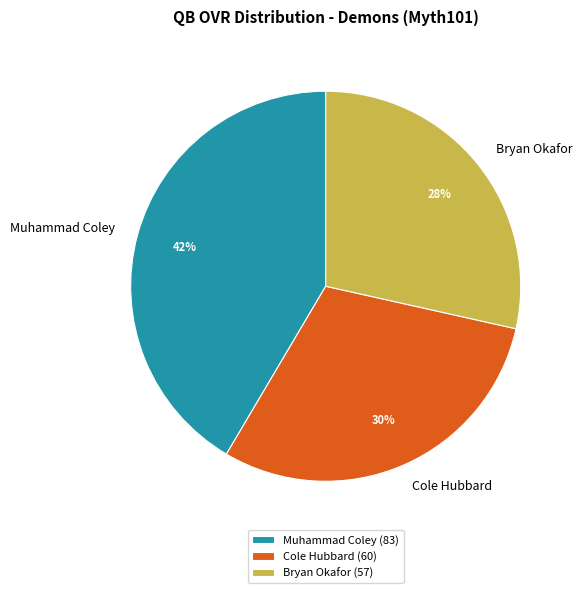

Is it true that Muhammad Coley is 42% of the pie?

True